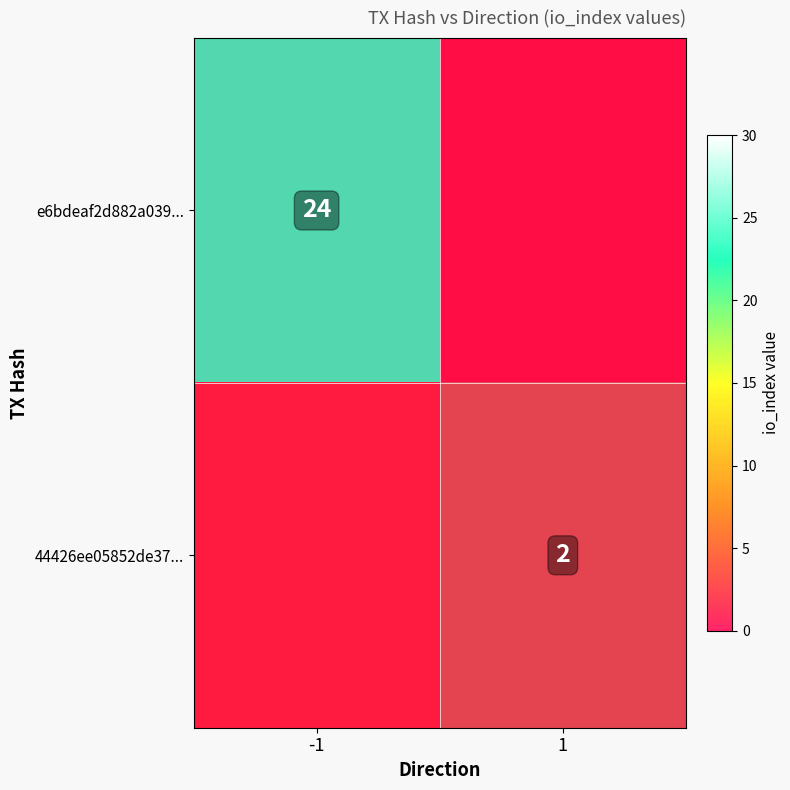

Which series has the largest total across all categories?

e6bdeaf2d882a039...